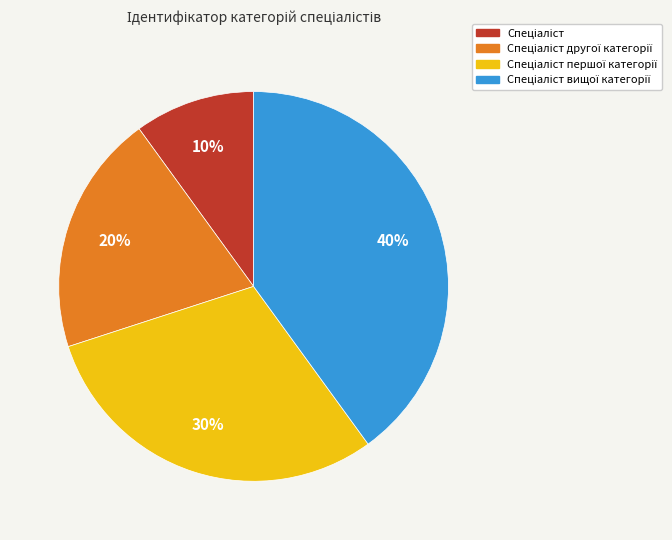

To the nearest percent, what is the difference between the largest and smallest slice percentages?

30%